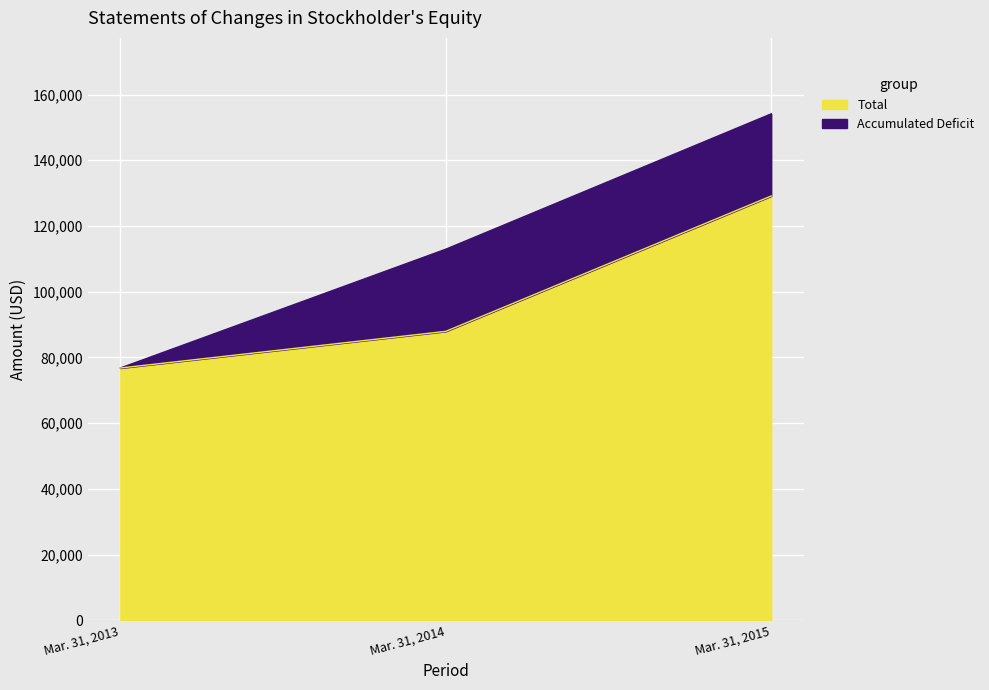

At how many categories does at least one series exceed 135944?

1